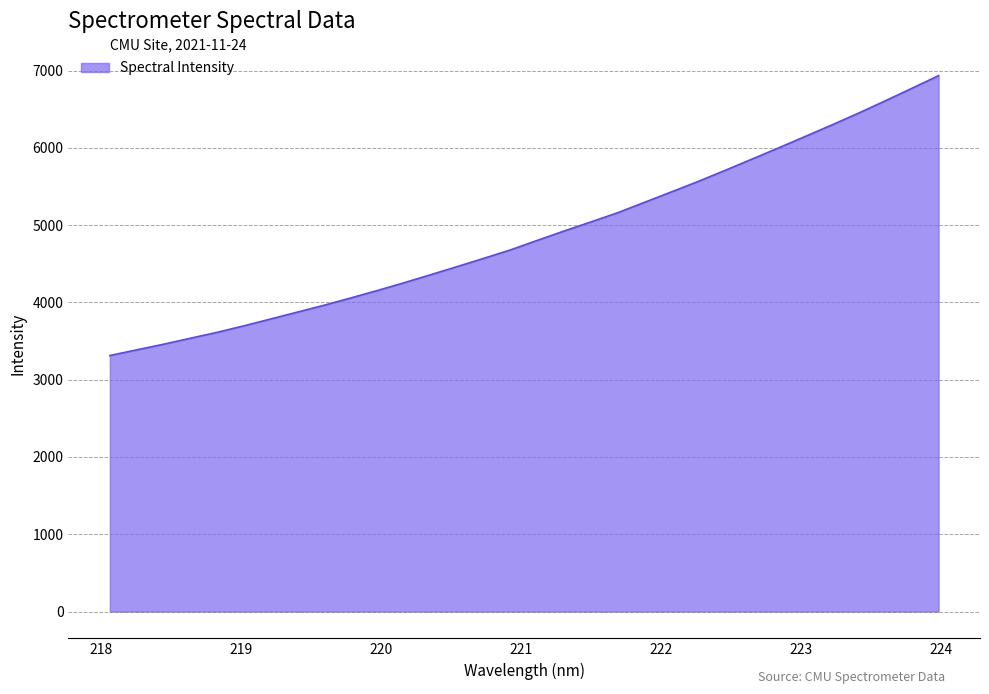

True or false: there are more than 0 points higher than both neighbors.

False